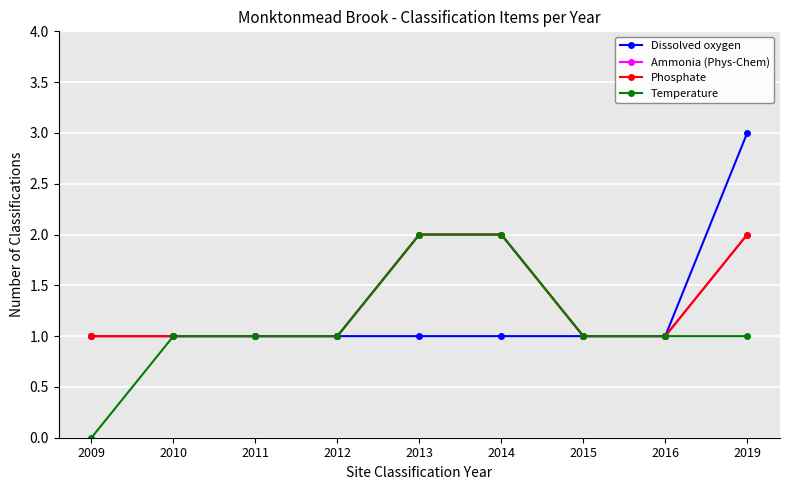

Is this an area chart (filled region under the line)?

No